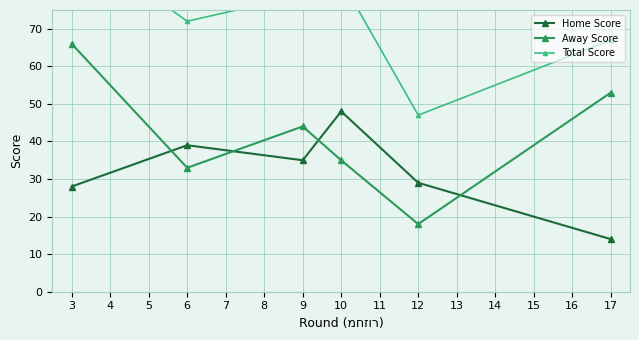

Reading right to left, transcribe all the data shown in this chart.

Home Score: 14	29	48	35	39	28
Away Score: 53	18	35	44	33	66
Total Score: 67	47	83	79	72	94